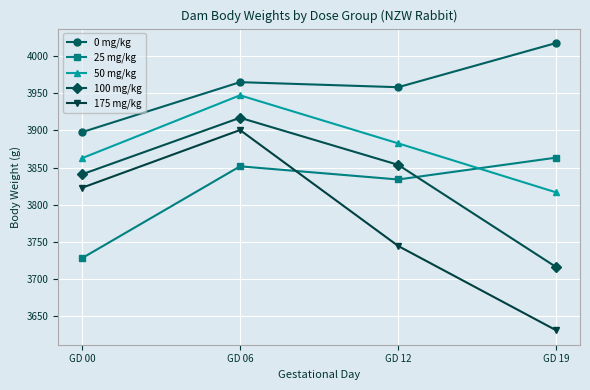

True or false: 25 mg/kg and 0 mg/kg cross at least once.

False